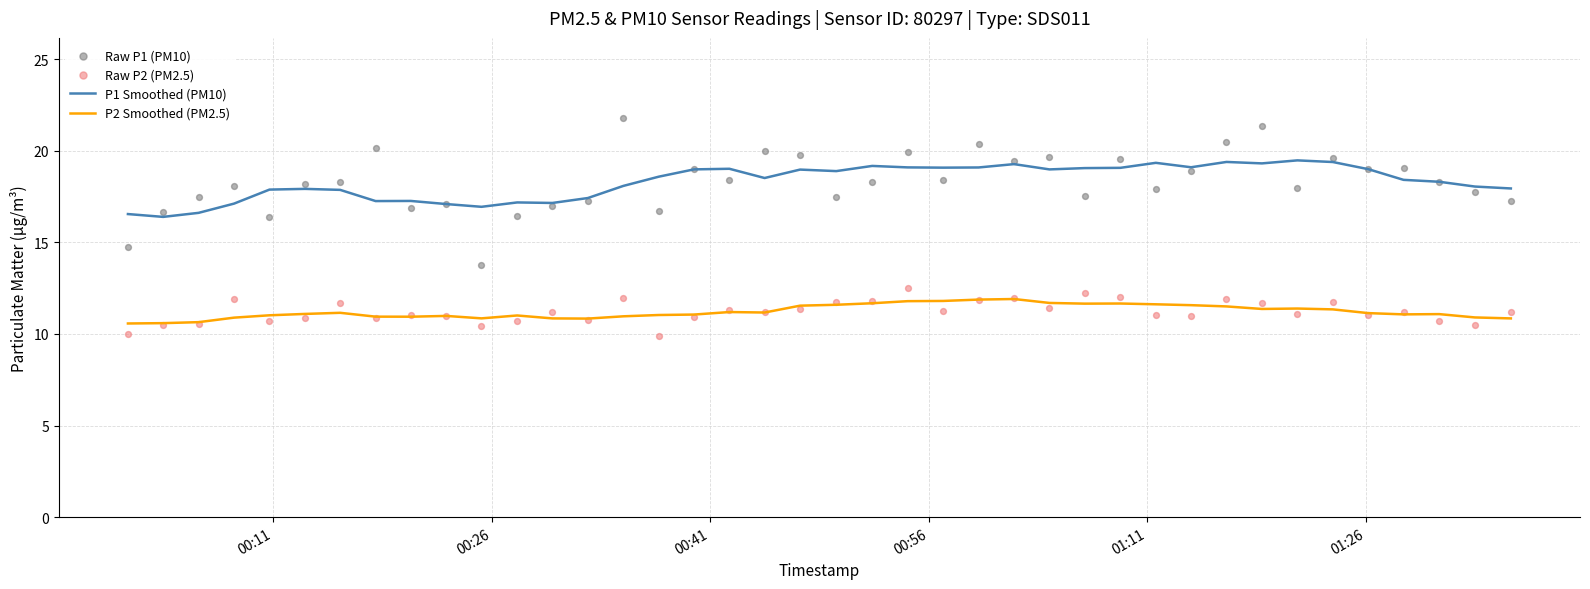

Which series reaches the maximum Y coordinate?

Raw P1 (PM10)